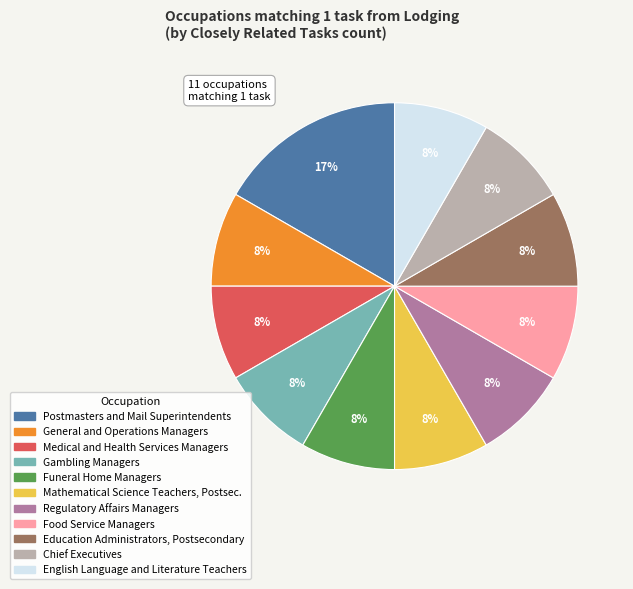

To the nearest percent, what is the average slice percentage?

9%